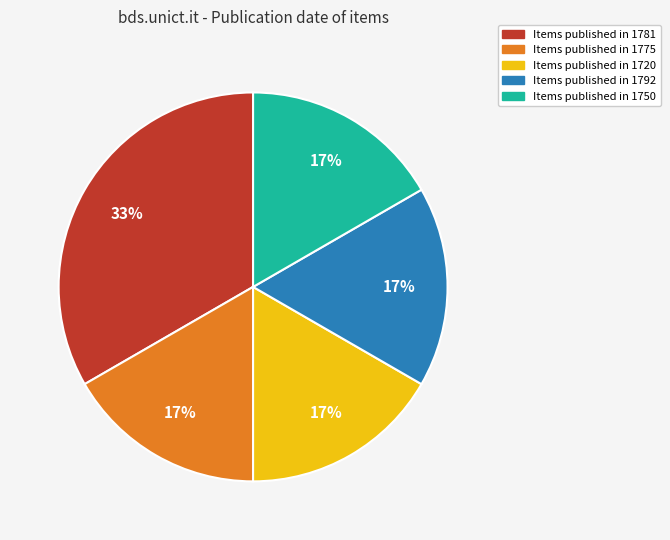

To the nearest percent, what is the average slice percentage?

20%